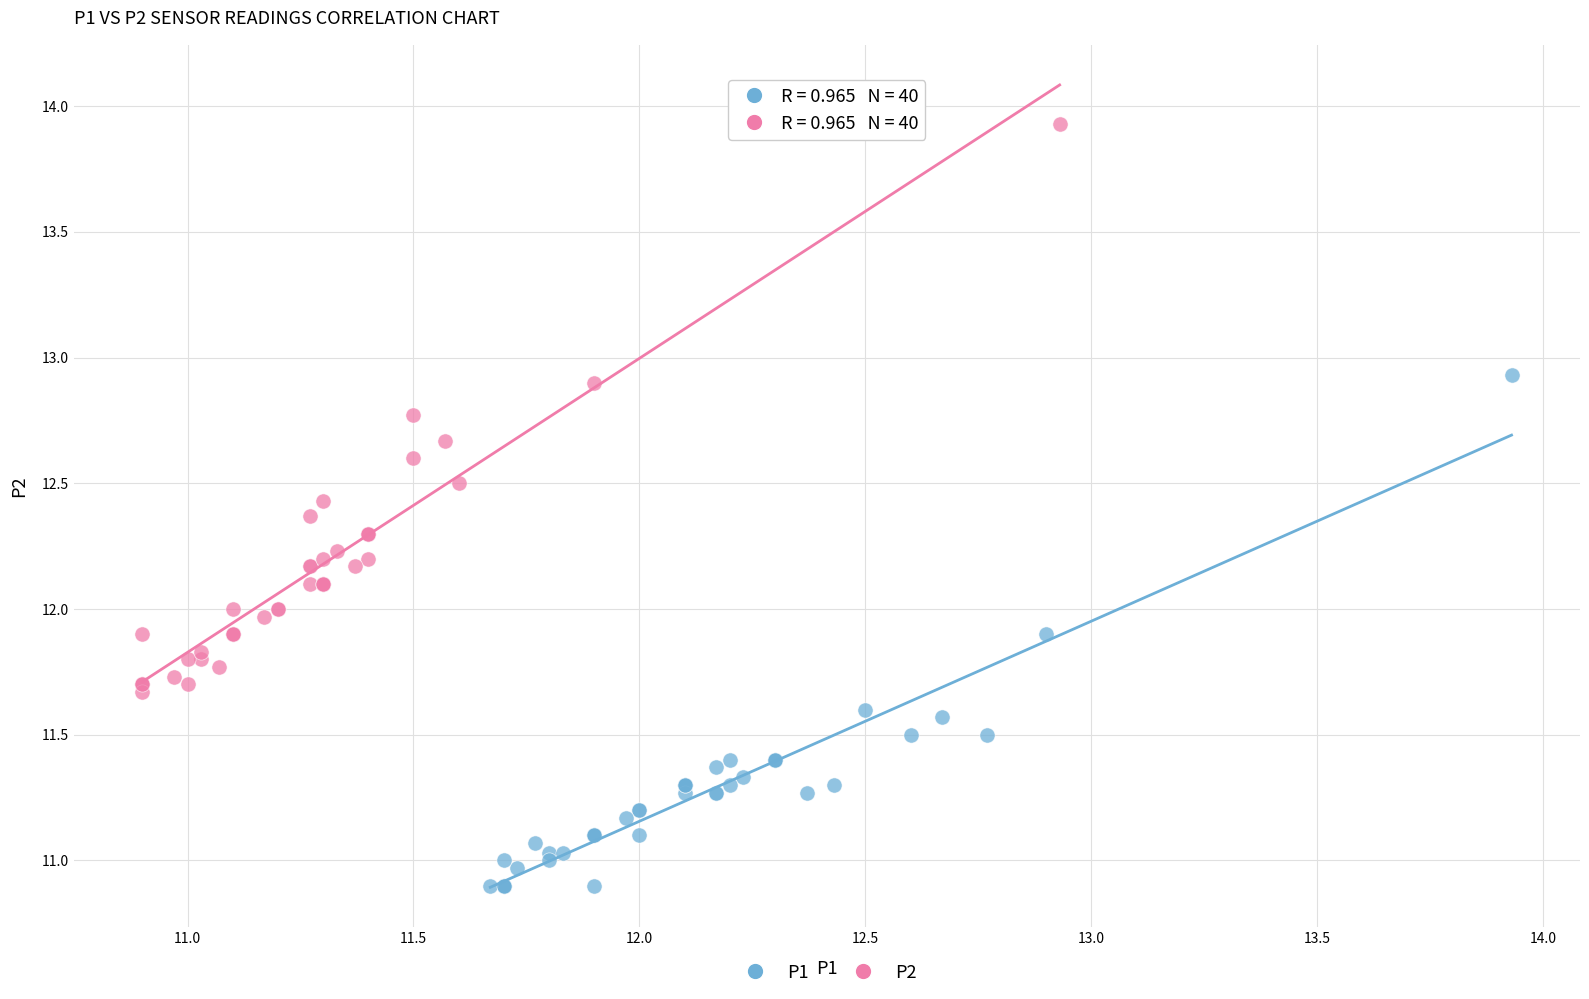

Which series contains the lowest Y value?

P1